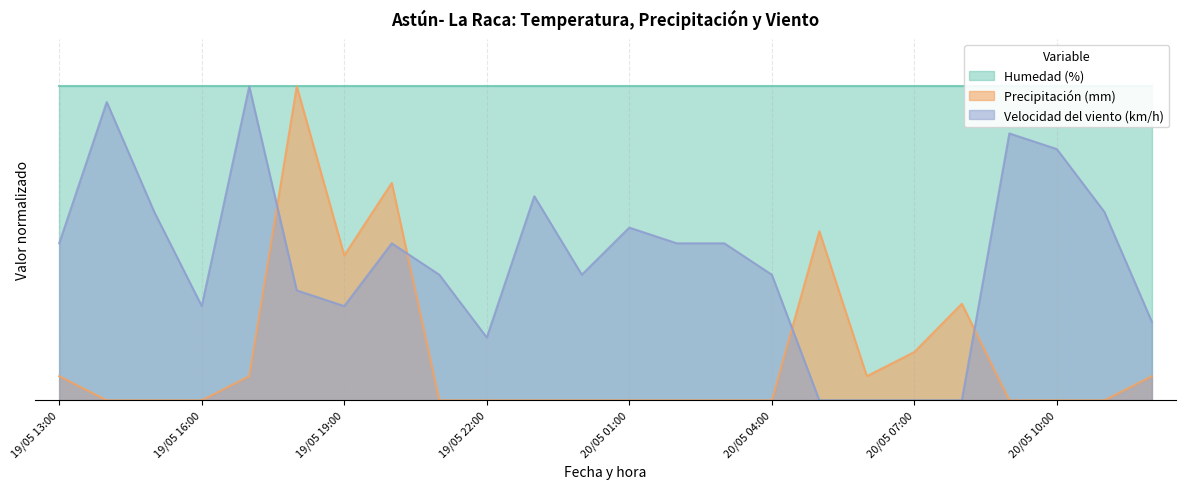

How many data points does each series have?

24